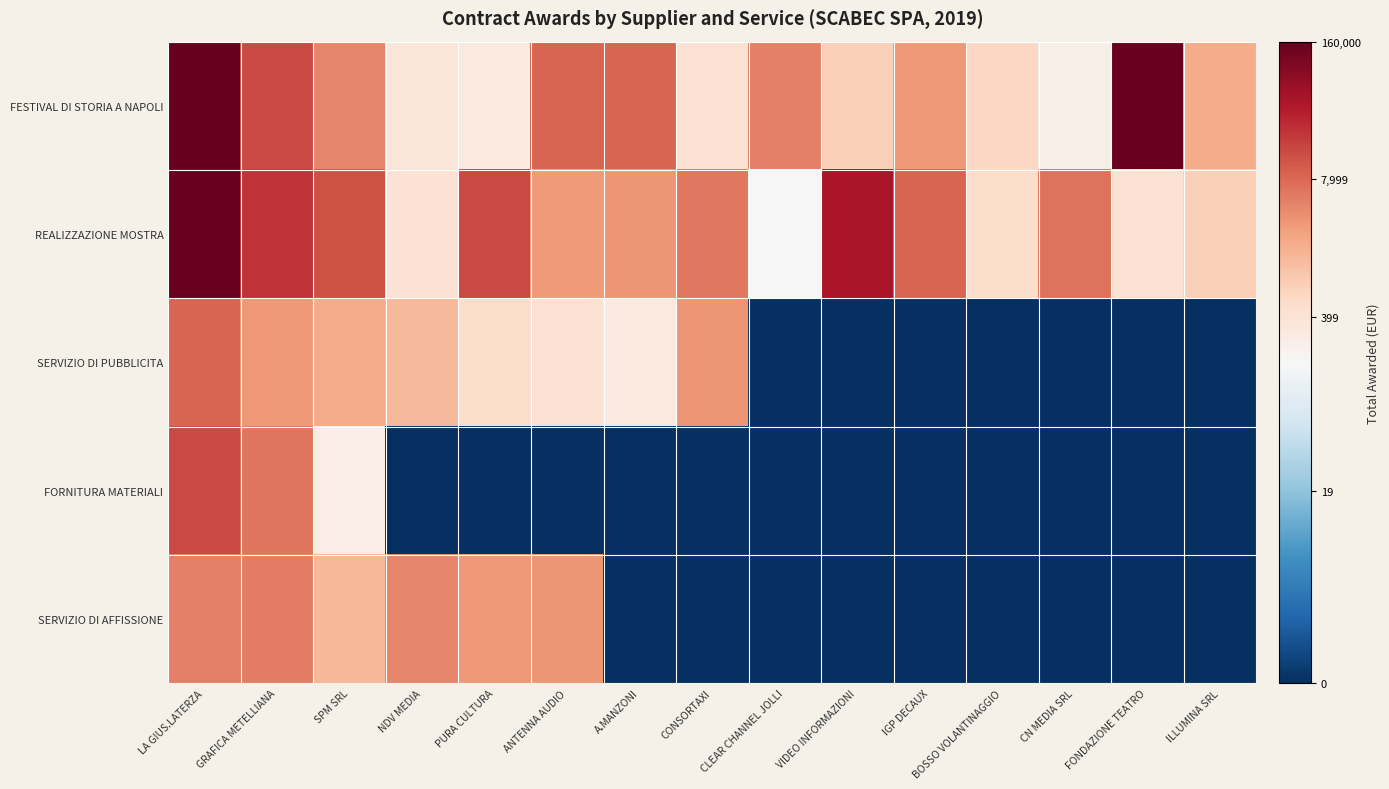

Count the number of data series in this chart.

5